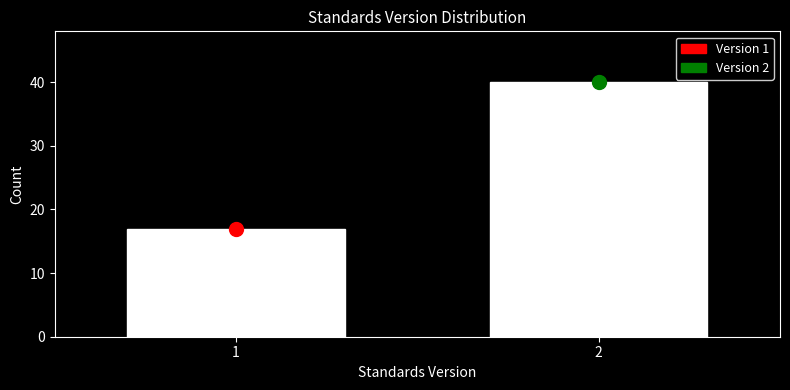

Reading left to right, transcribe all the data shown in this chart.

1=17	2=40